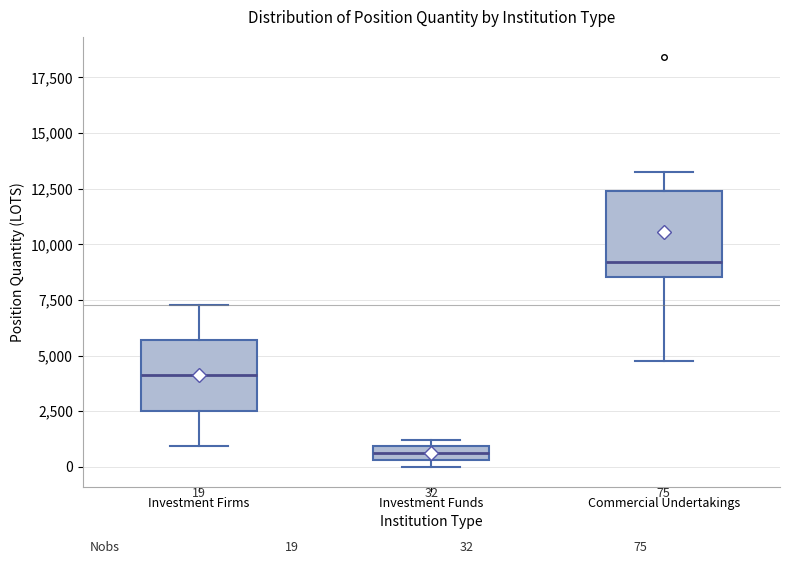

Which box is the tallest, from its lower edge to its upper edge?

Commercial Undertakings